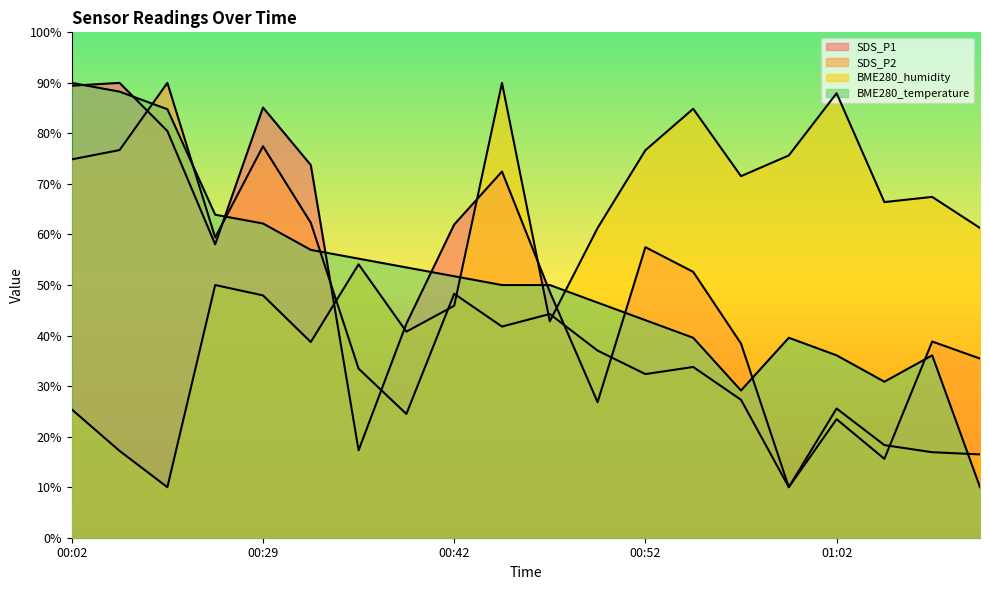

What is the difference between the second highest and minimum values in the BME280_temperature series?

78.3